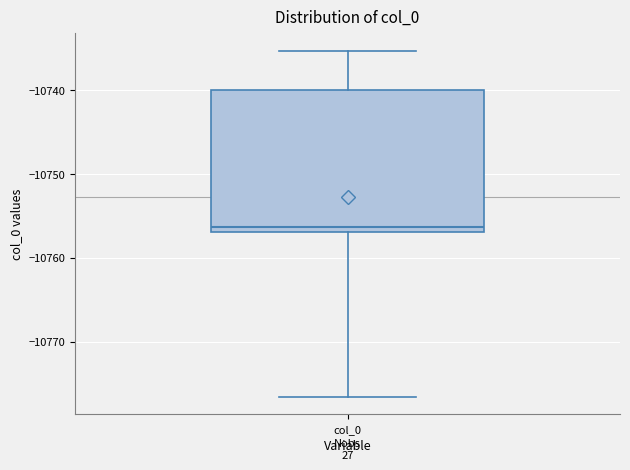

Where is the upper edge of the box for col_0 on the y-axis? The values are not printed on the chart, so give them approximately, as read against the axis.

-10740